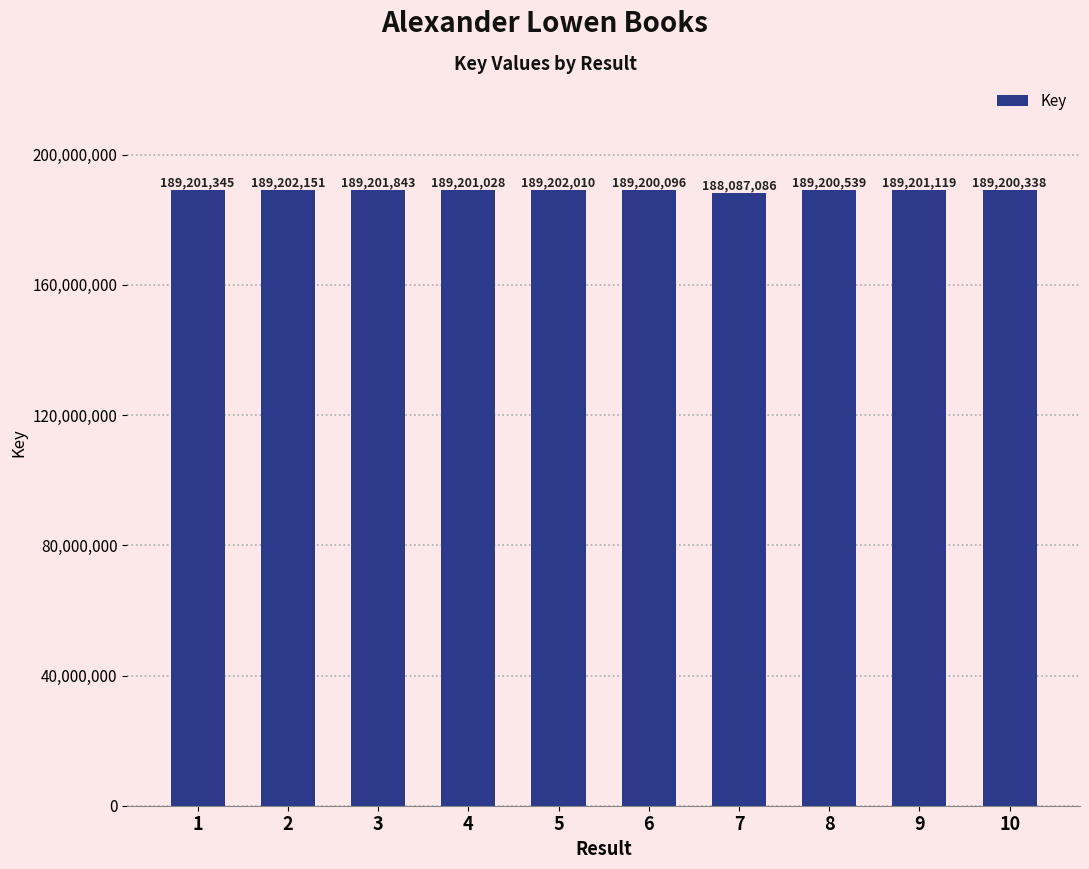

Between 8 and 6, which is larger?

8